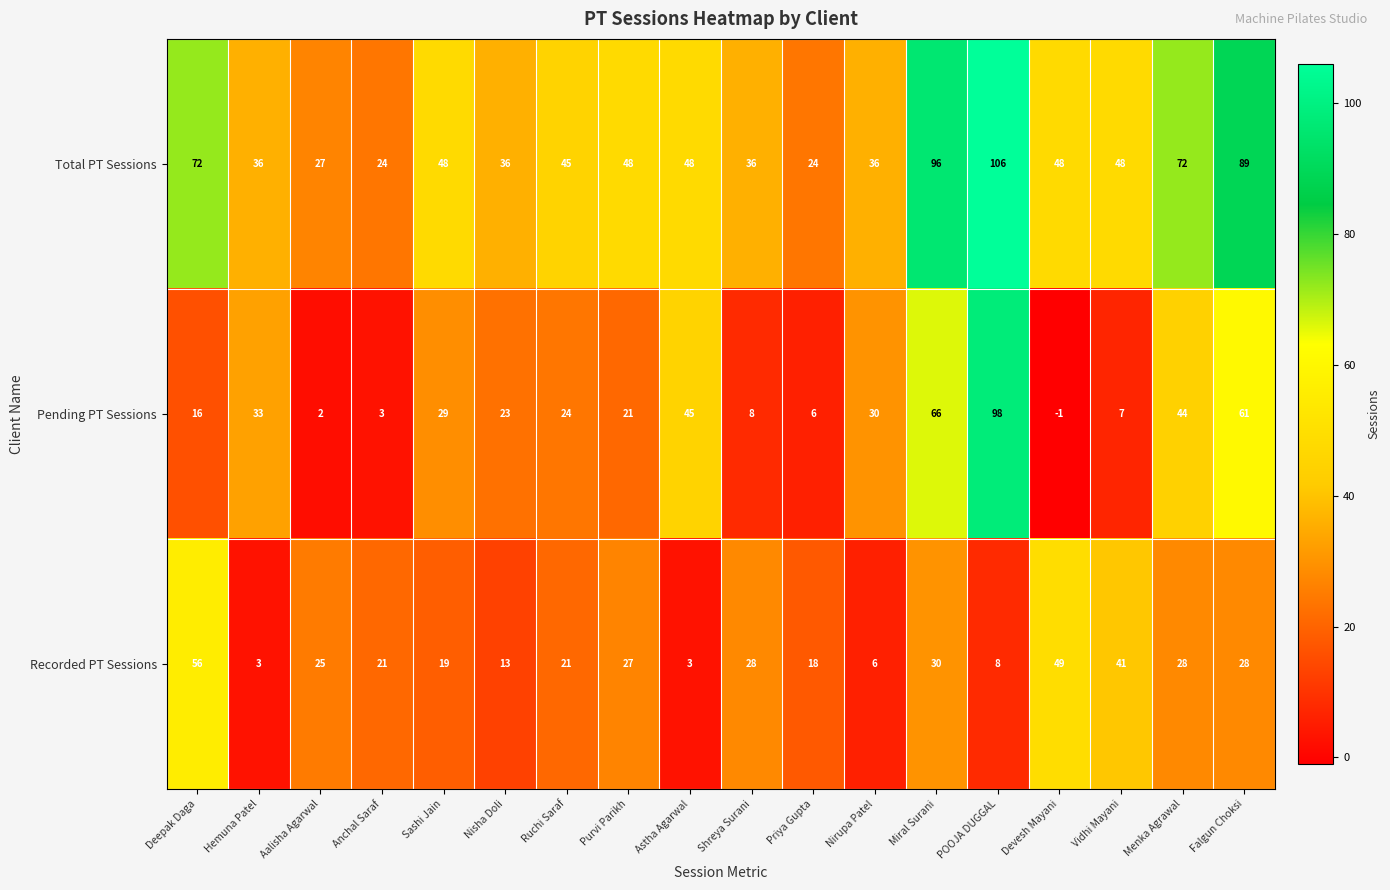

Between Hemuna Patel and Miral Surani, which series saw the biggest shift?

Total PT Sessions